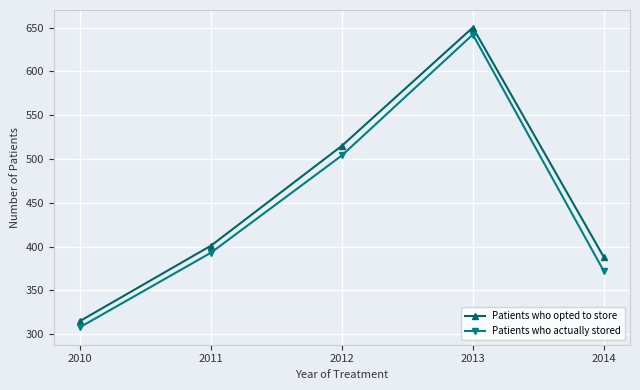

True or false: Patients who actually stored and Patients who opted to store intersect in this chart.

False